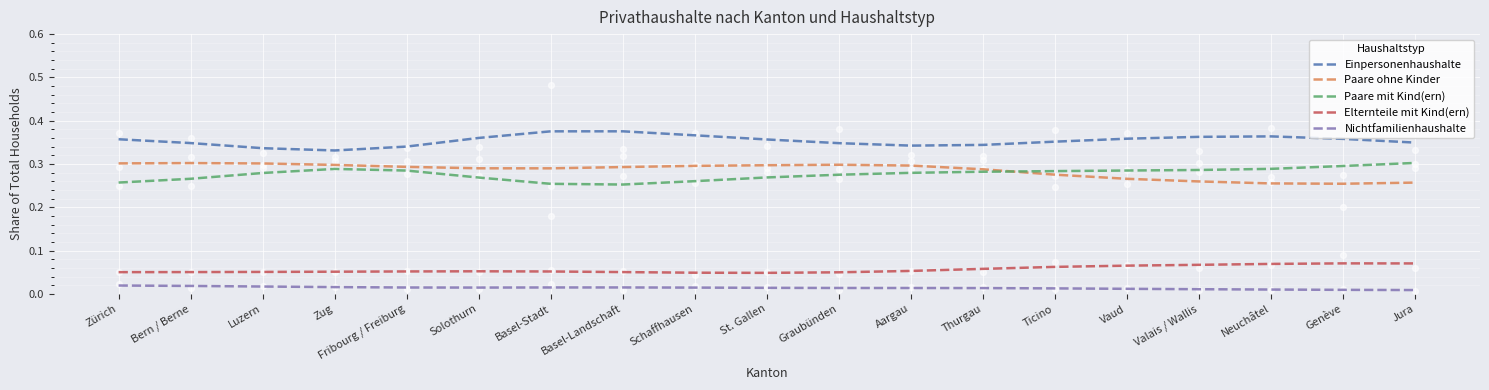

Which series has the widest spread of Y values?

Paare mit Kind(ern)